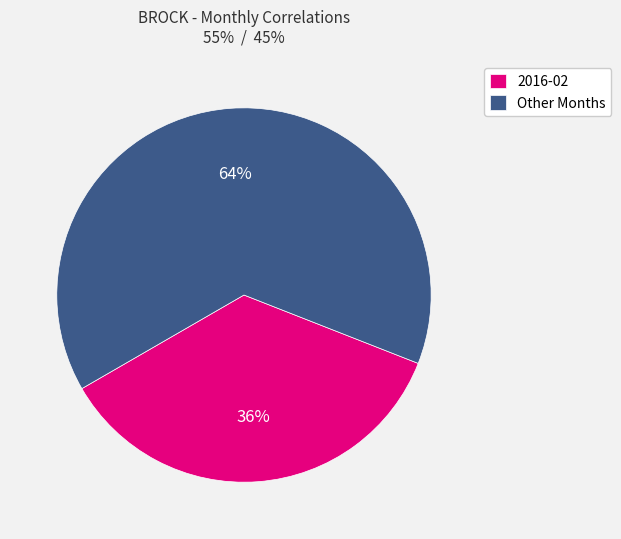

Approximately how many times larger is the value at 2016-02 compared to Other Months?

0.6